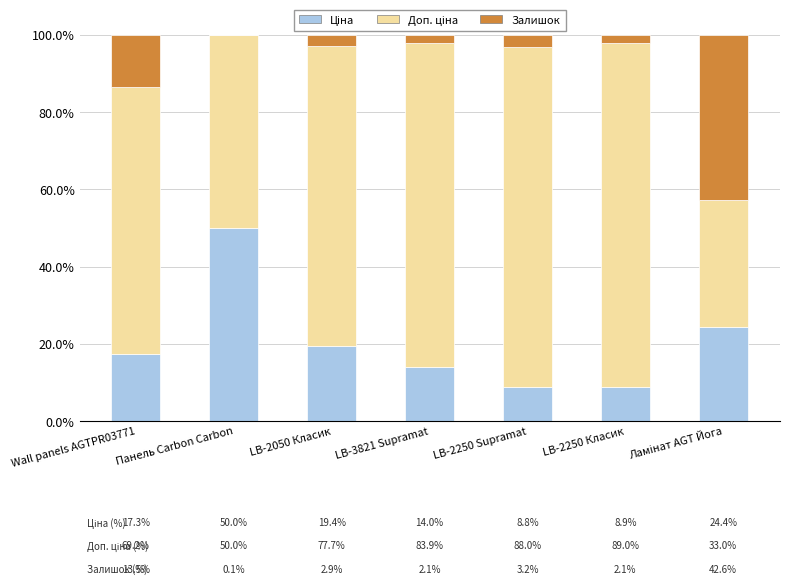

How many distinct data groups are displayed?

3